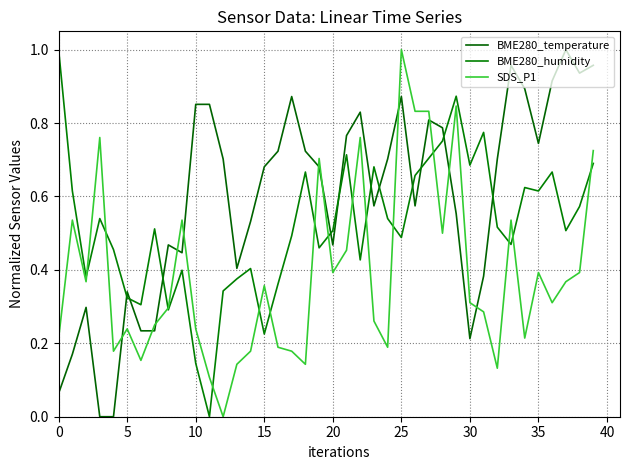

What is the label of the 25th point from the right?

15